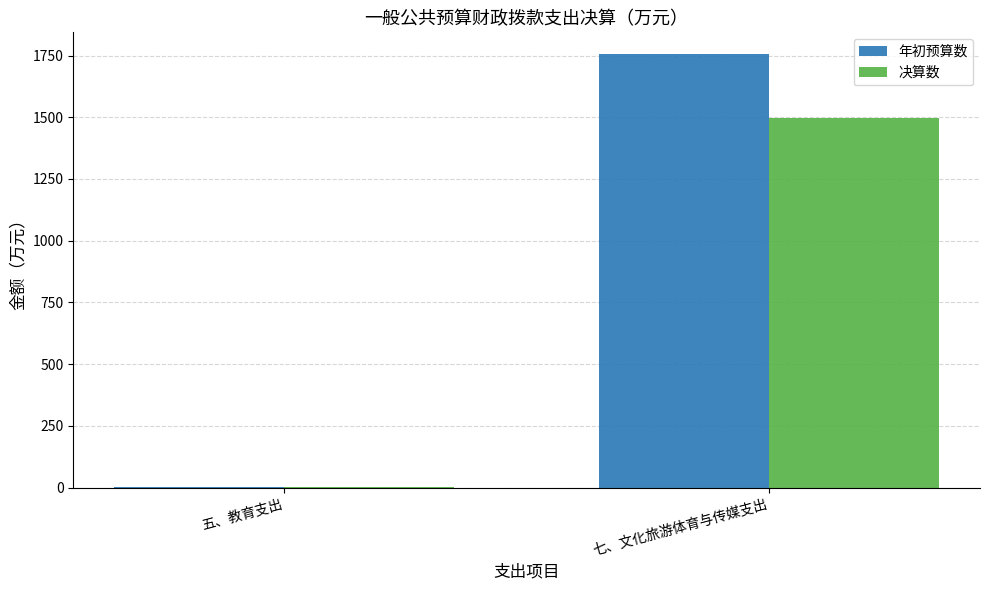

How many series are shown in this chart?

2